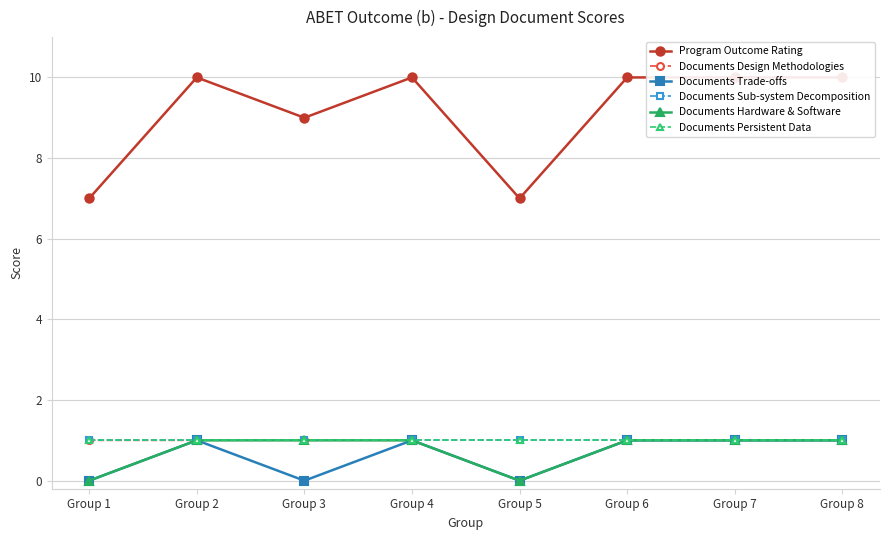

Which category has the lowest value across all series?

Group 5